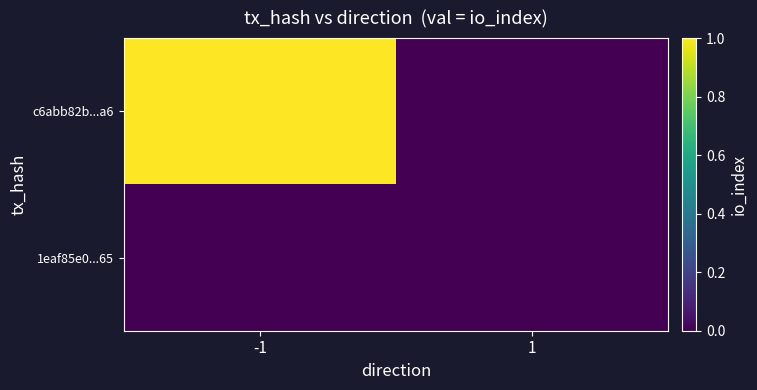

Reading right to left, extract all data points from this chart.

c6abb82b...a6: 1=0	-1=1
1eaf85e0...65: 1=0	-1=0